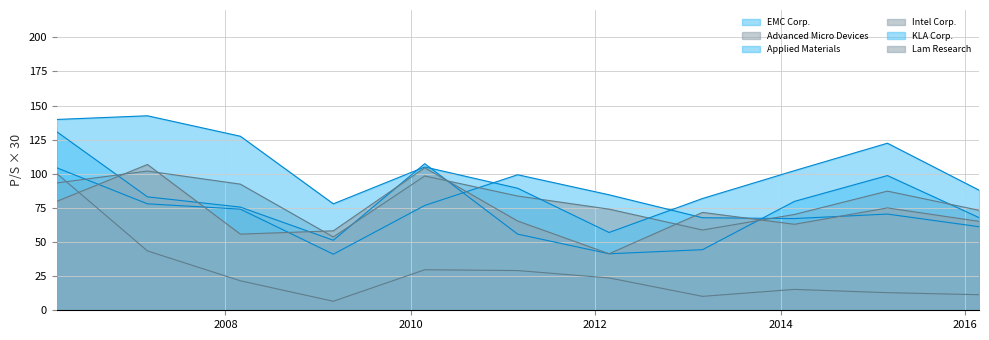

What is the label of the 4th point from the left?

2009-03-02